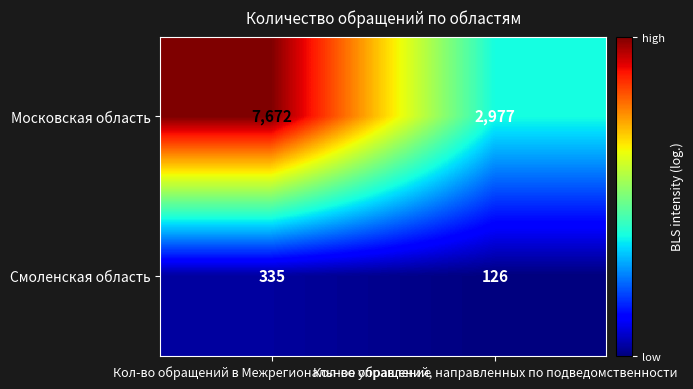

What is the smallest value displayed?

126